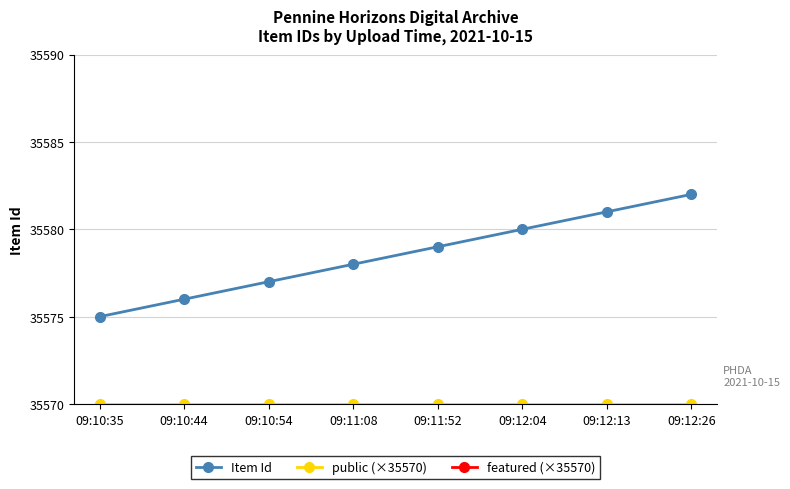

What is the label of the 6th point from the left?

09:12:04